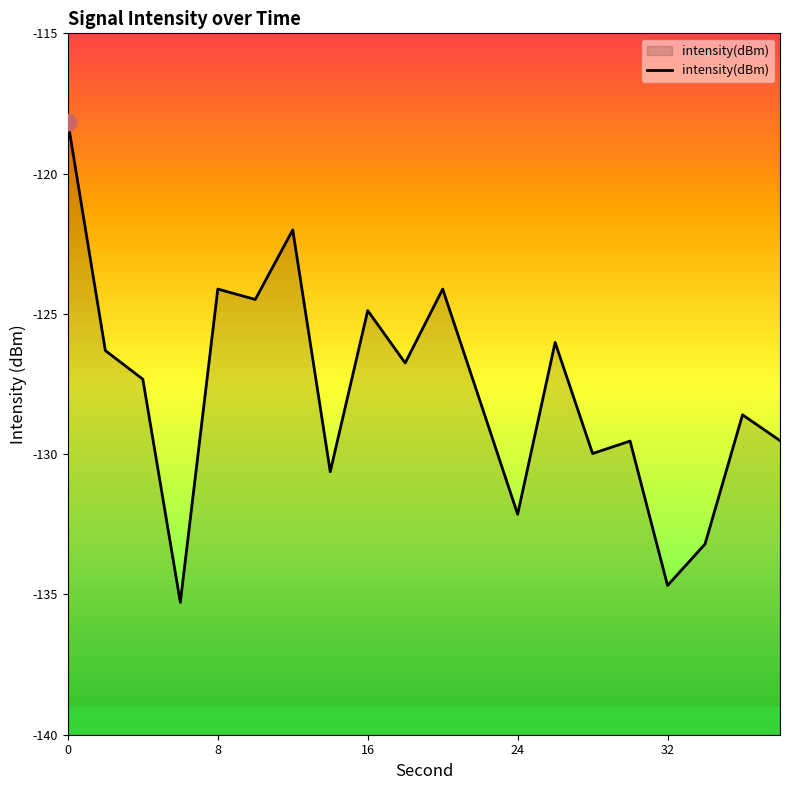

What is the smallest value displayed?

-135.3